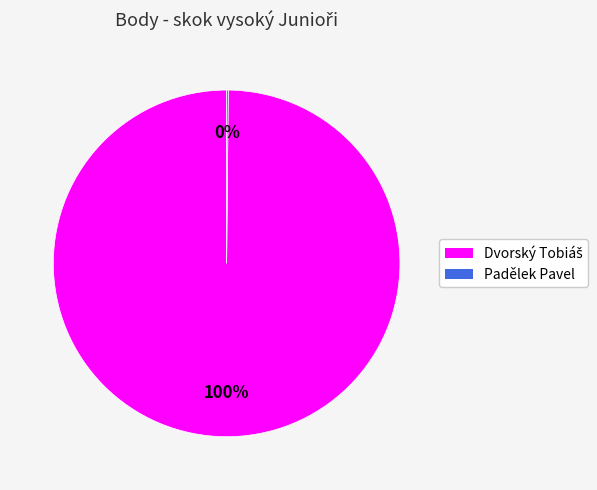

Is there a majority slice in this chart?

Yes